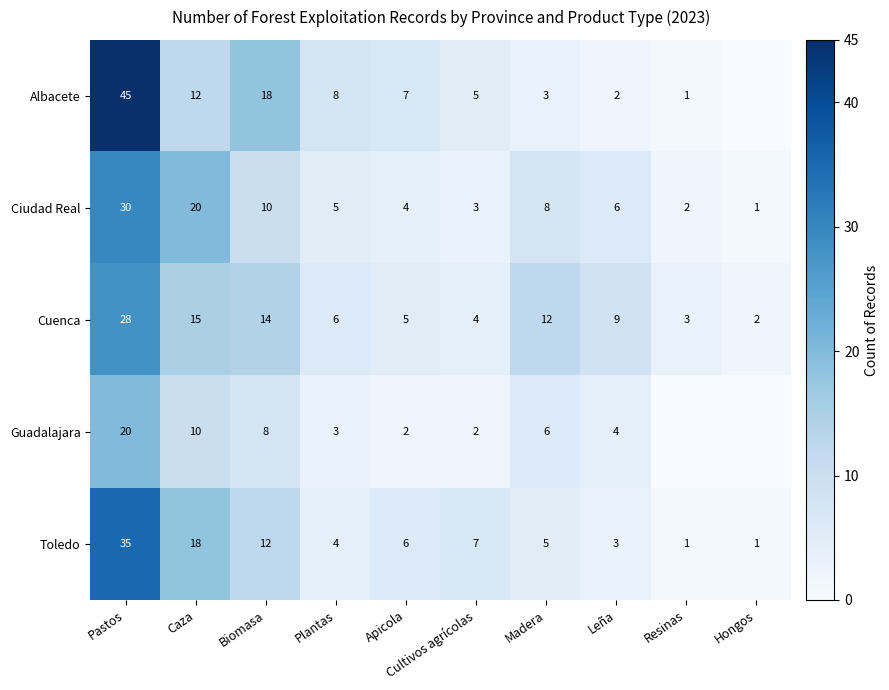

At Pastos, list the series in order from largest to smallest.

Albacete, Toledo, Ciudad Real, Cuenca, Guadalajara